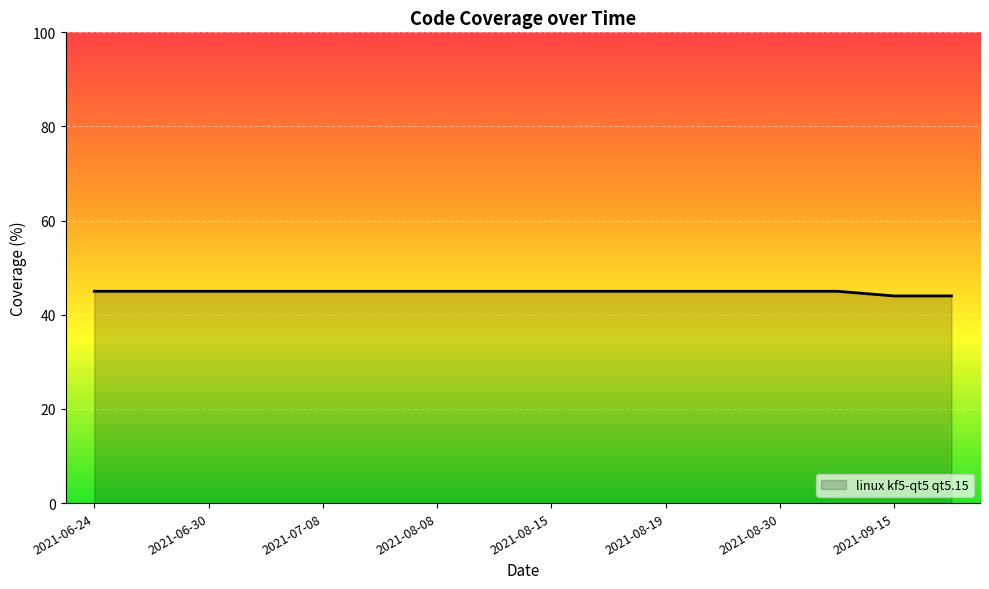

What position from the left is 2021-08-19?

11